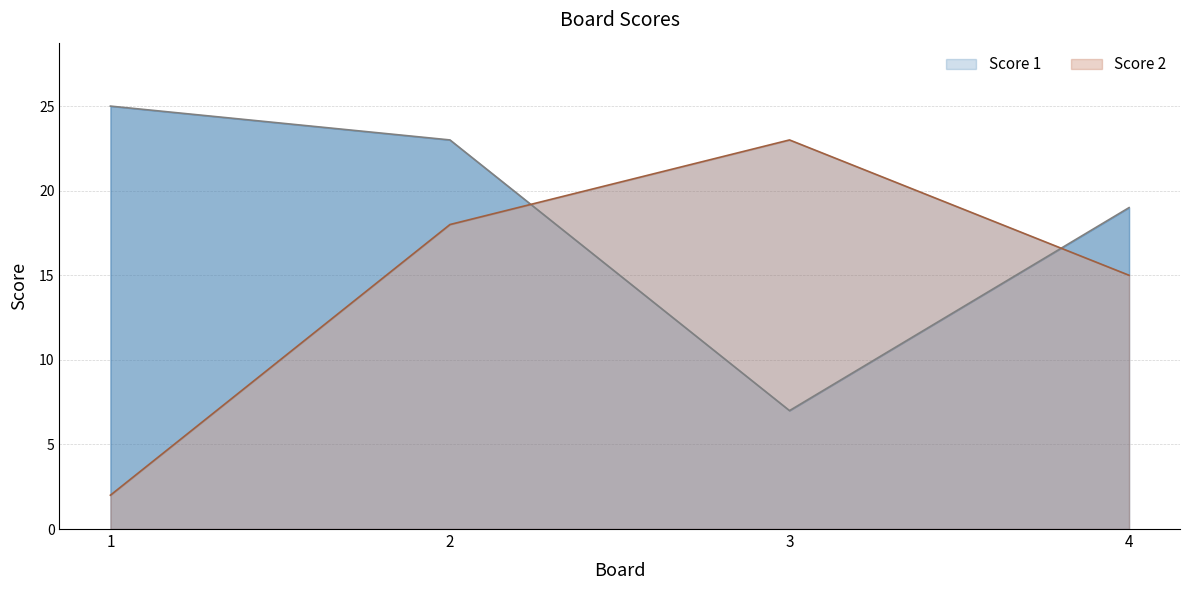

Which category has the highest value across all series?

1